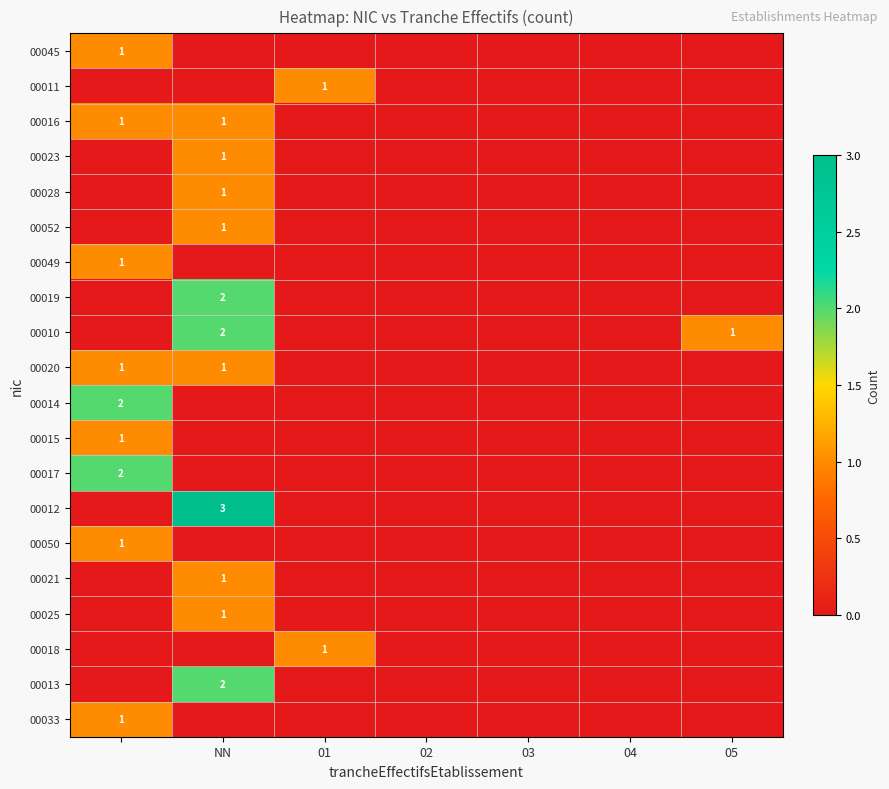

The 00023 series shows 0 at NN. True or false?

False